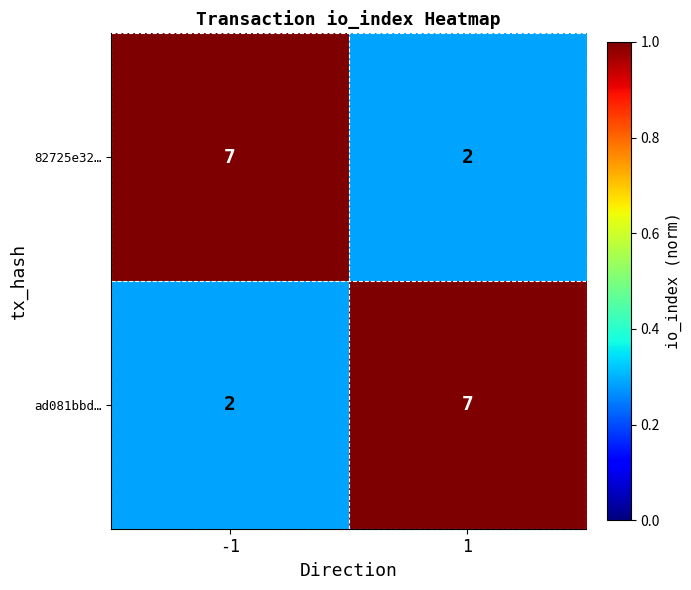

What is the sum of all 82725e32… values?

9